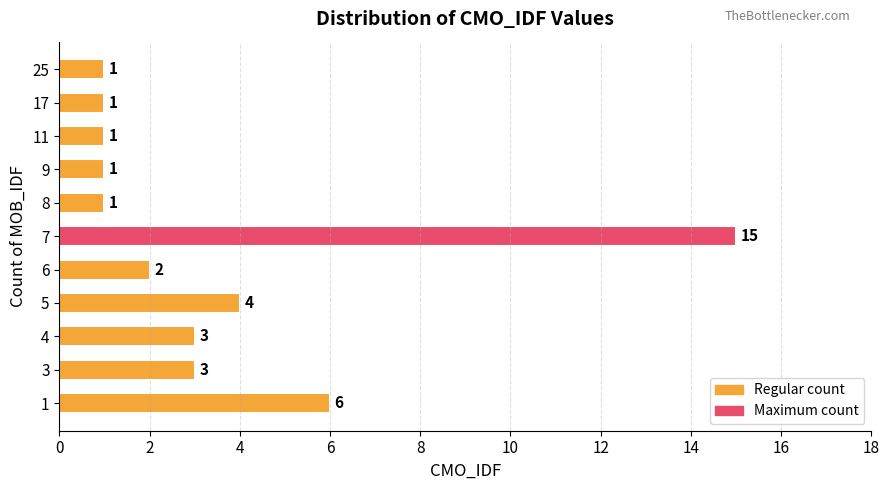

Reading bottom to top, transcribe all the data shown in this chart.

1=6	3=3	4=3	5=4	6=2	7=15	8=1	9=1	11=1	17=1	25=1